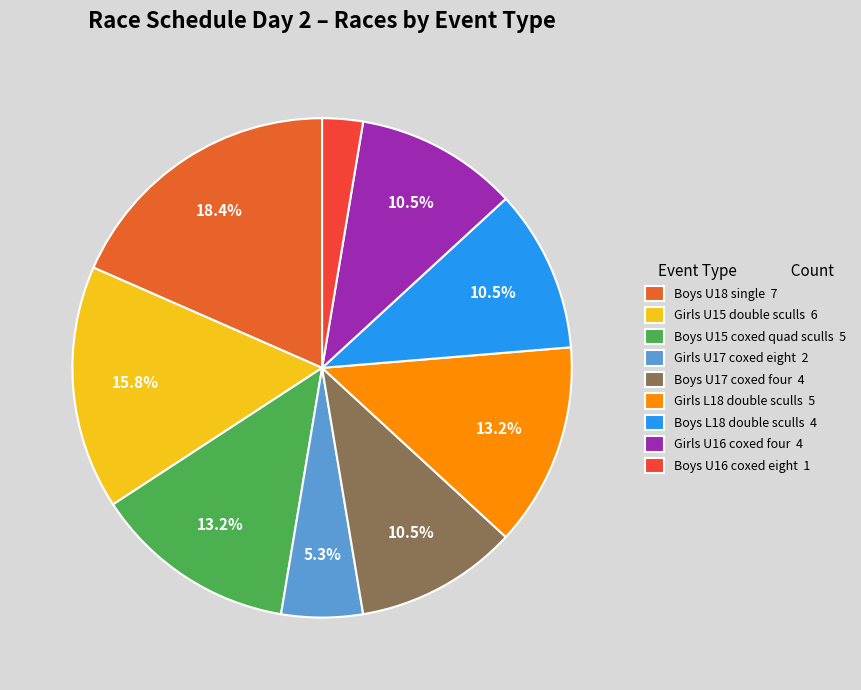

To the nearest percent, what is the difference between the Boys U16 coxed eight and Boys U15 coxed quad sculls slice percentages?

11%